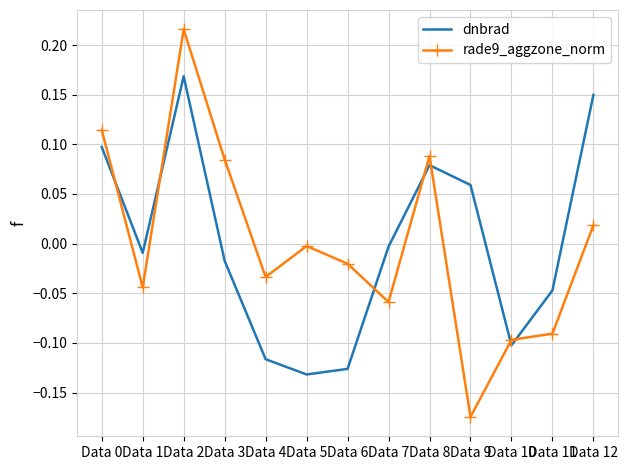

Where is the first local minimum for rade9_aggzone_norm?

Data 1